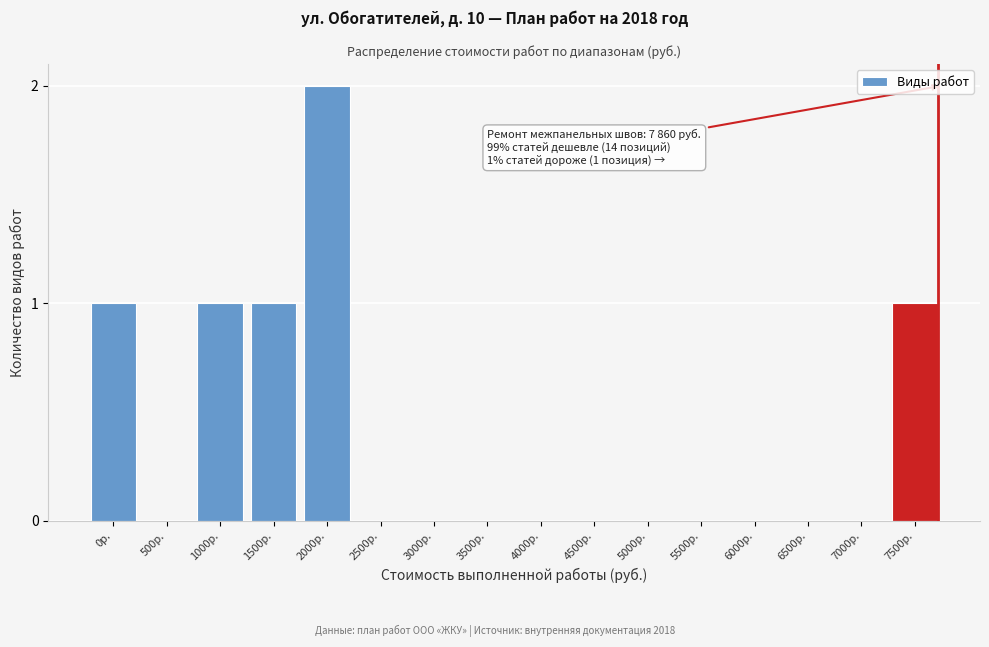

Reading right to left, what are all the values shown in this chart?

7500р.=1	7000р.=0	6500р.=0	6000р.=0	5500р.=0	5000р.=0	4500р.=0	4000р.=0	3500р.=0	3000р.=0	2500р.=0	2000р.=2	1500р.=1	1000р.=1	500р.=0	0р.=1